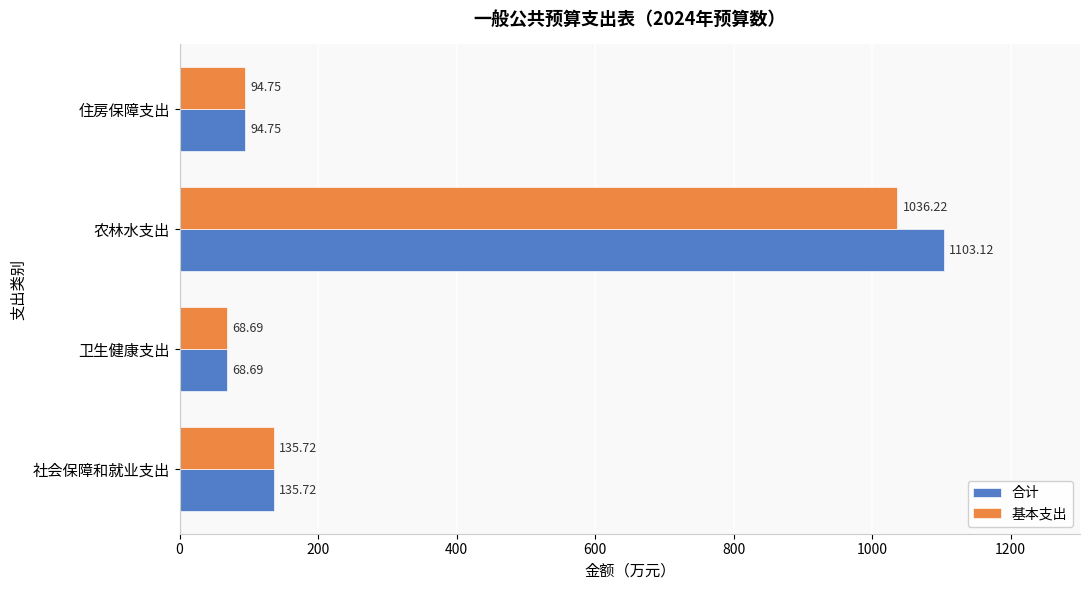

Which series has the largest total across all categories?

合计